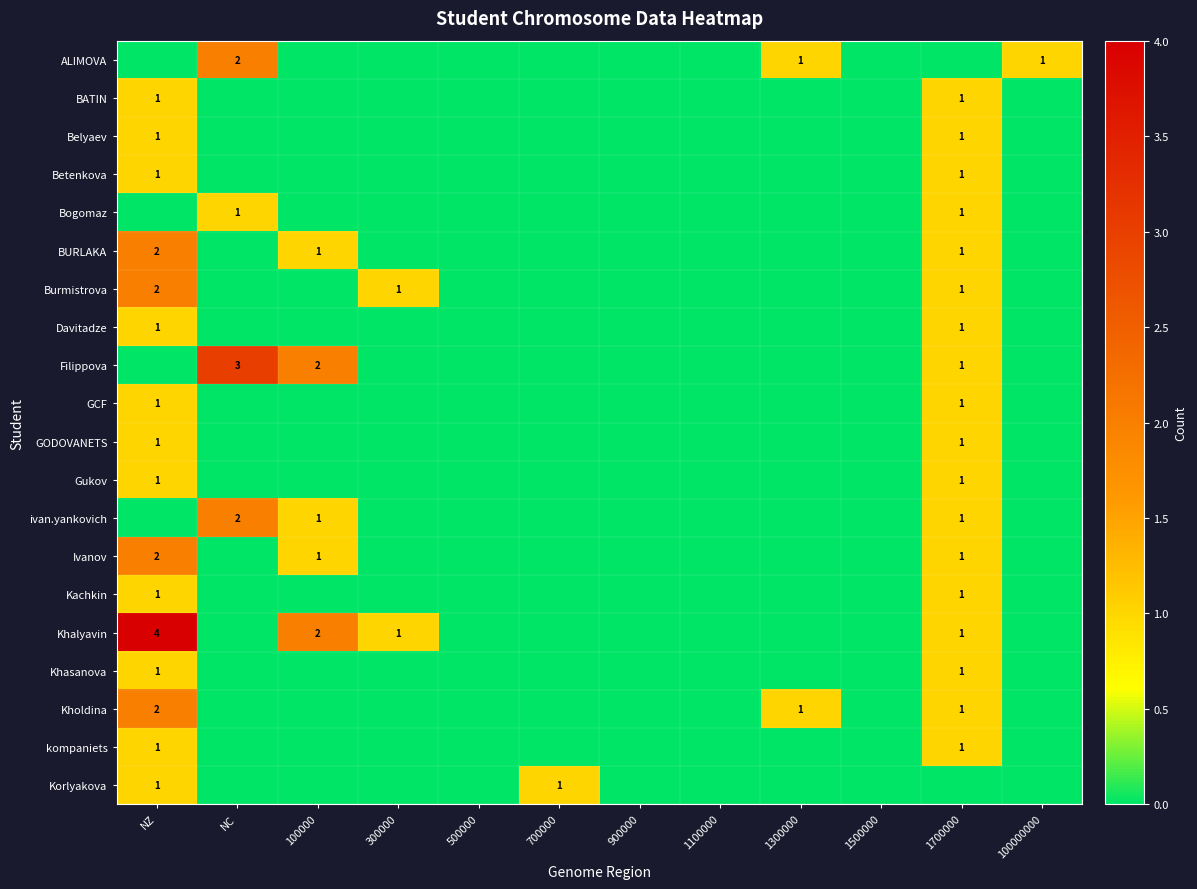

The value of ivan.yankovich at 100000 is 0. True or false?

False